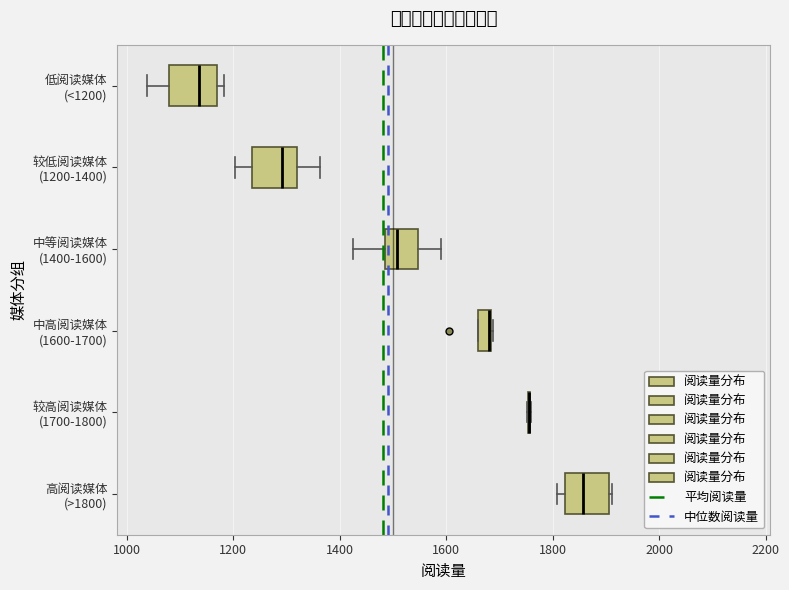

Where does the median line of the box for 低阅读媒体 (<1200) sit on the x-axis? The values are not printed on the chart, so give them approximately, as read against the axis.

1140